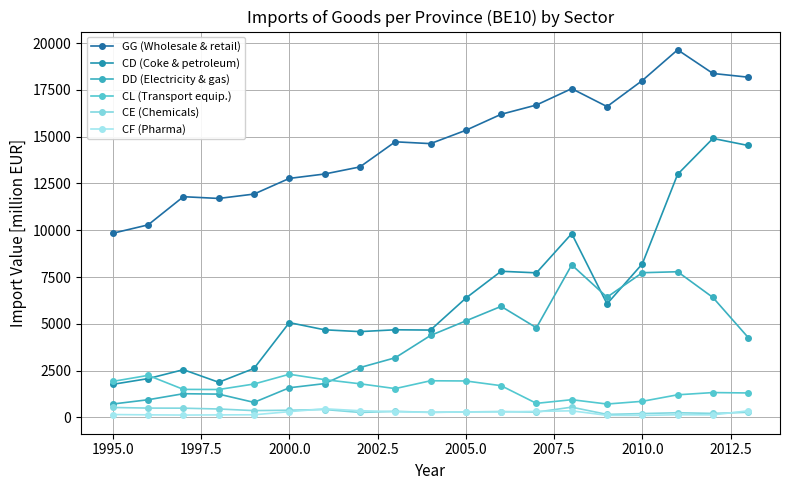

True or false: CE (Chemicals) and CL (Transport equip.) cross at least once.

False